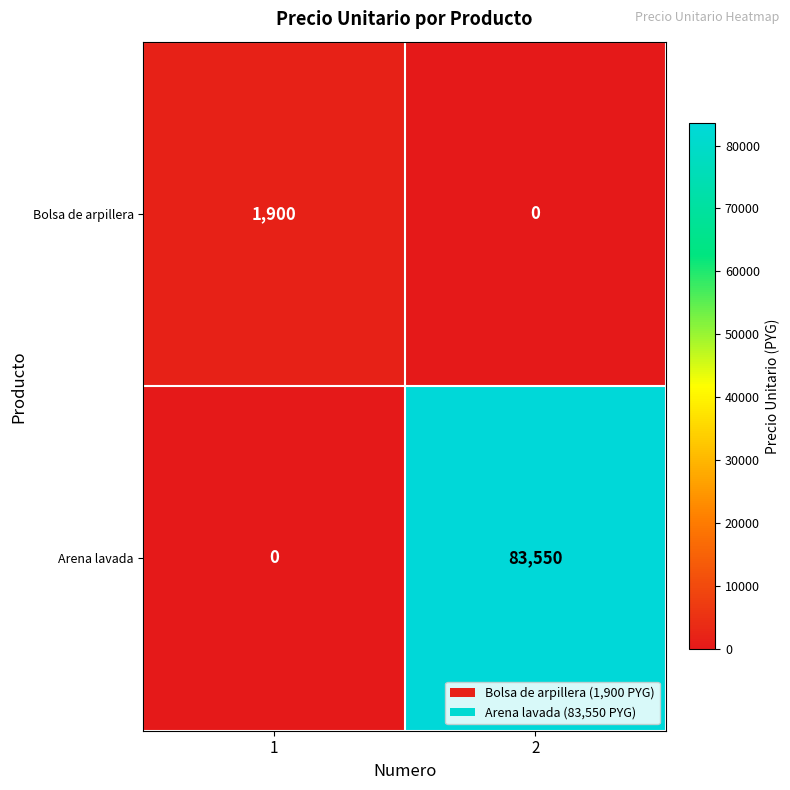

Rank the series at 2 from lowest to highest value.

Bolsa de arpillera, Arena lavada